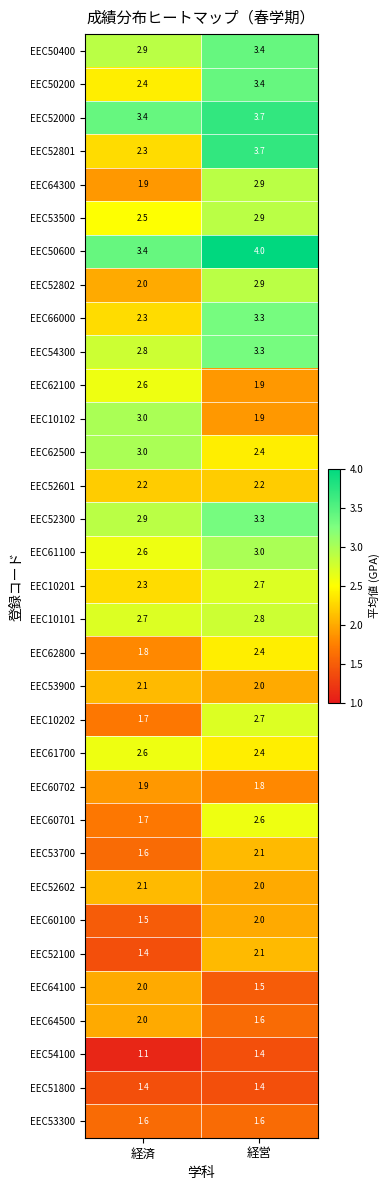

What is the total value across all series at 経済?

73.7